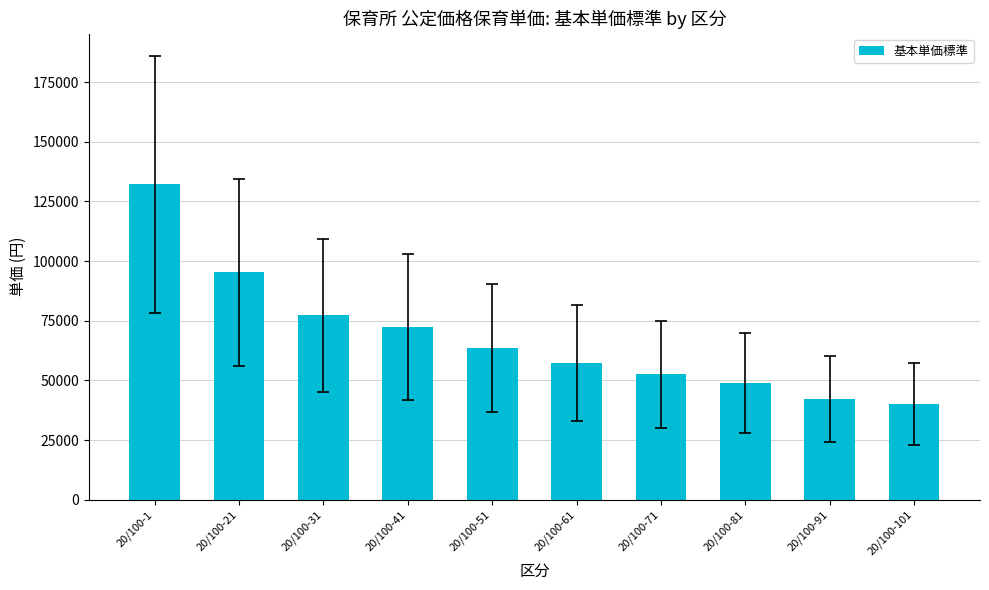

List the labels in order of value, largest first.

20/100-1, 20/100-21, 20/100-31, 20/100-41, 20/100-51, 20/100-61, 20/100-71, 20/100-81, 20/100-91, 20/100-101